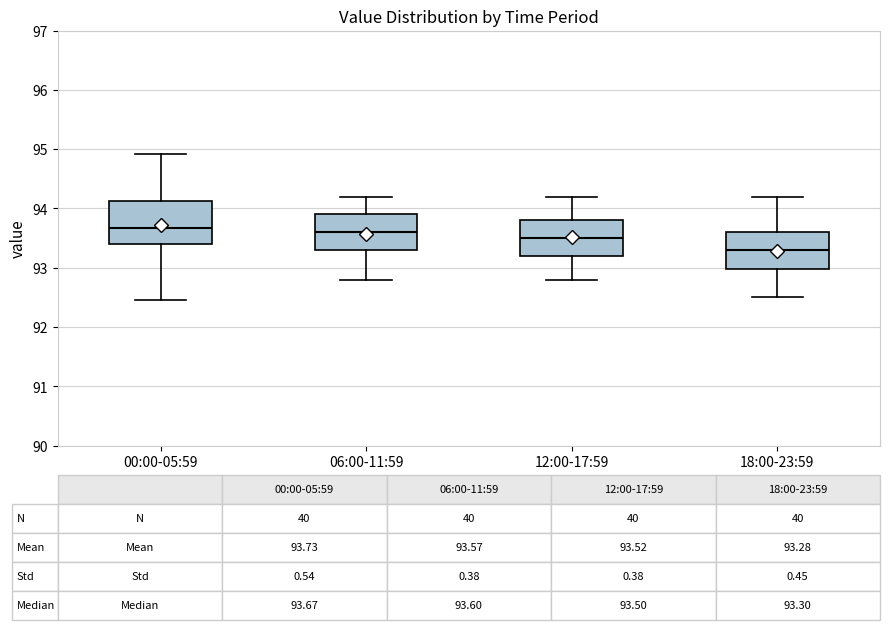

Comparing the boxes themselves (not the whiskers), which one is the tallest?

00:00-05:59